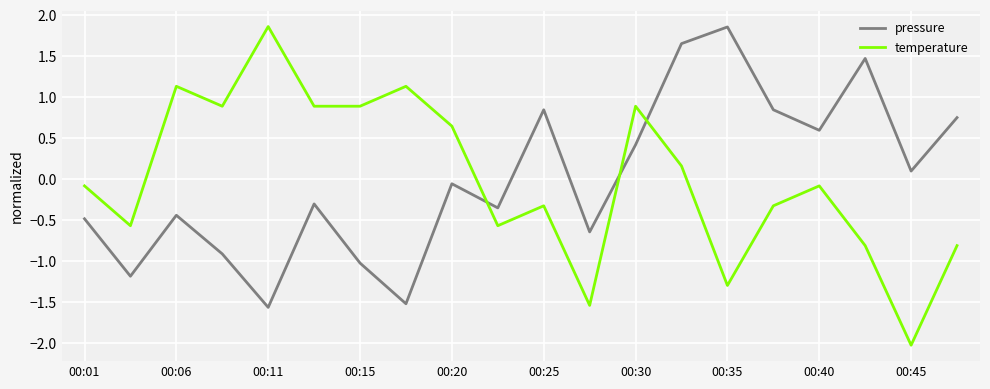

In temperature, how many points are higher than both neighbors (excluding endpoints)?

6